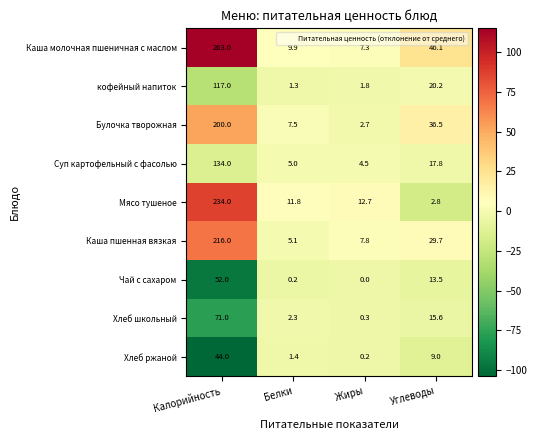

Between Жиры and Углеводы, which series saw the biggest shift?

Каша молочная пшеничная с маслом